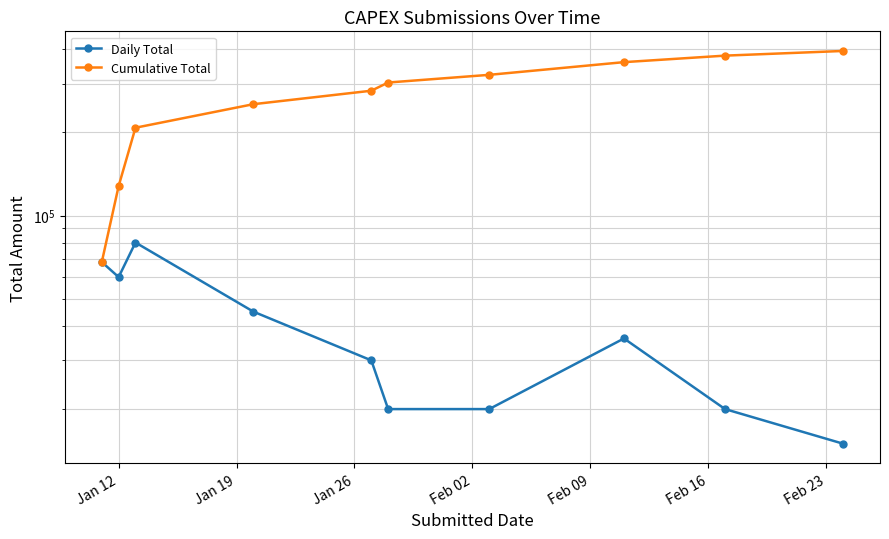

Does the chart display data point markers on the line(s)?

Yes